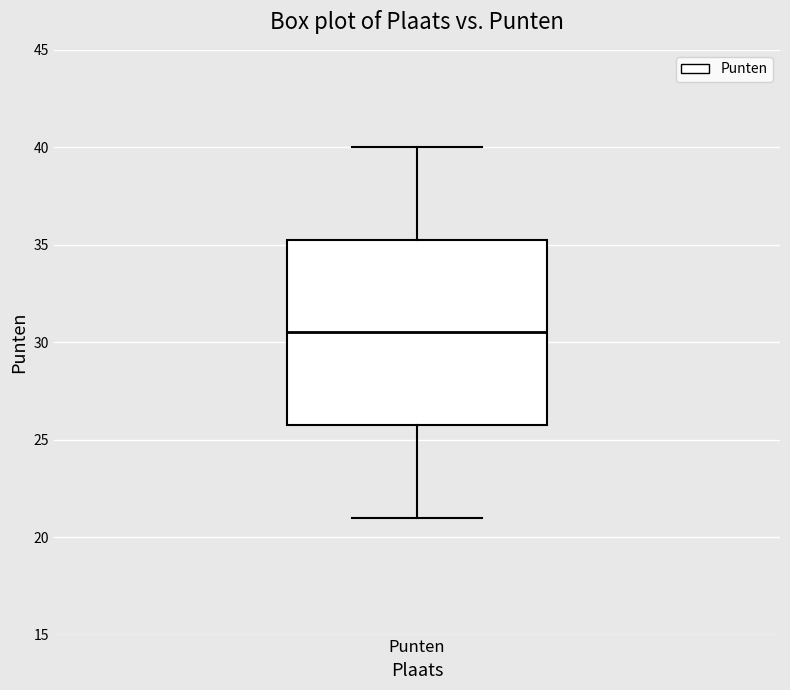

Where is the lower edge of the box for Punten on the y-axis? The values are not printed on the chart, so give them approximately, as read against the axis.

26.0